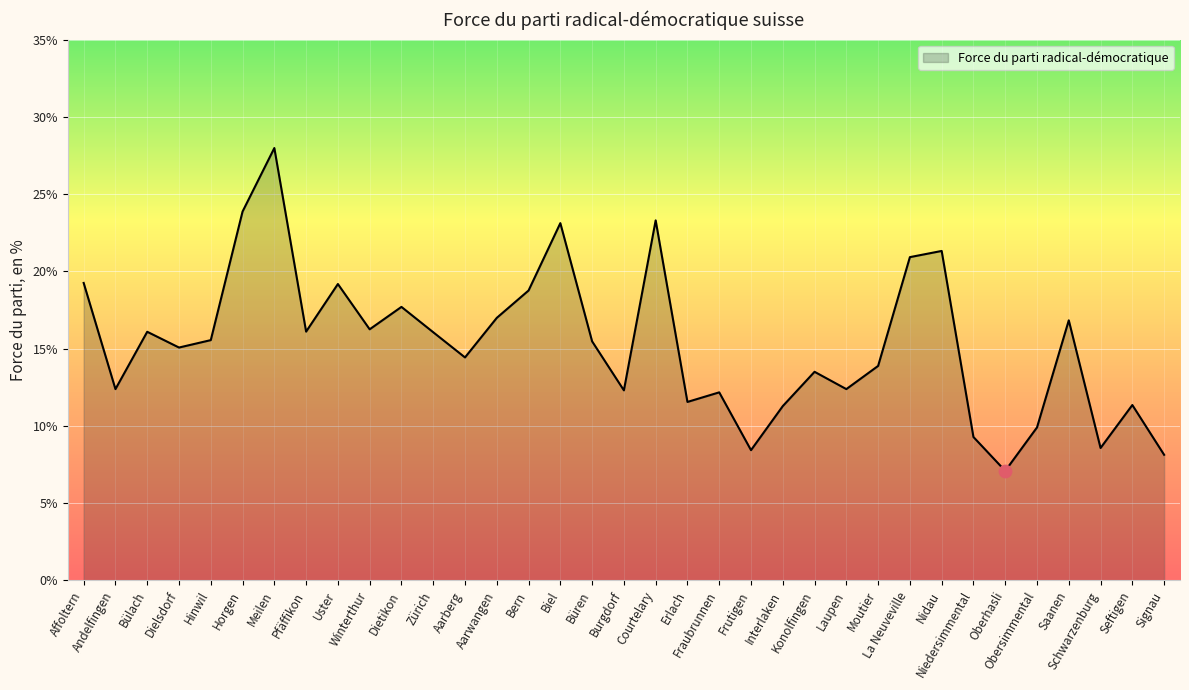

Approximately how many times larger is the value at Courtelary compared to Schwarzenburg?

2.7